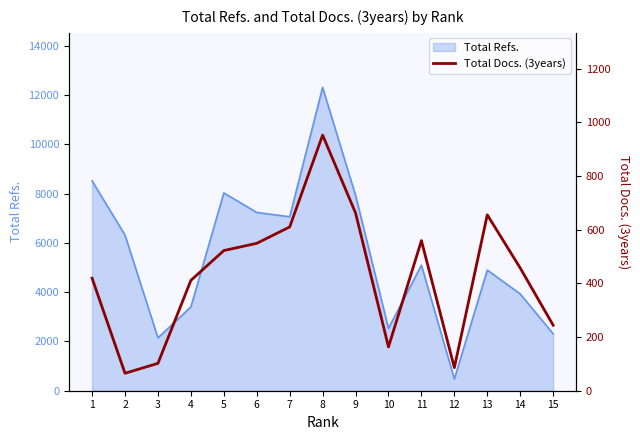

What is the minimum value shown in the chart?

65